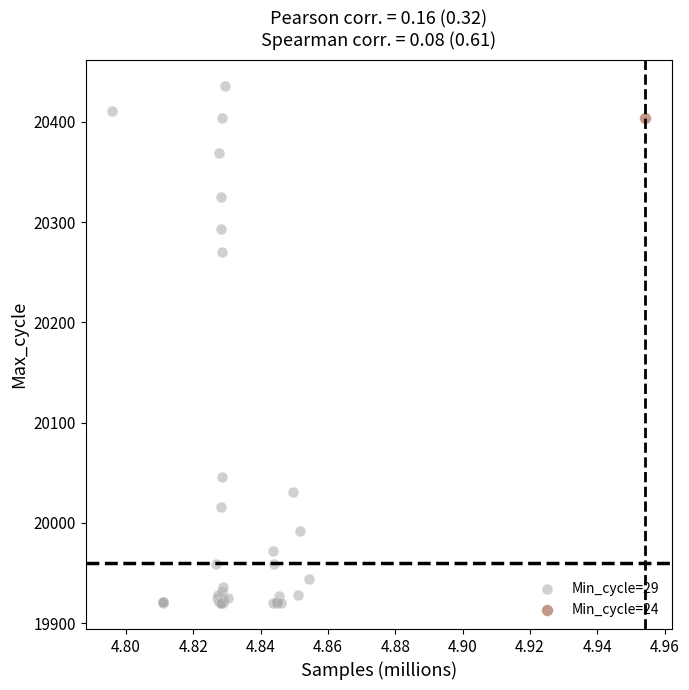

What are all the series names shown in the legend?

Min_cycle=29, Min_cycle=24